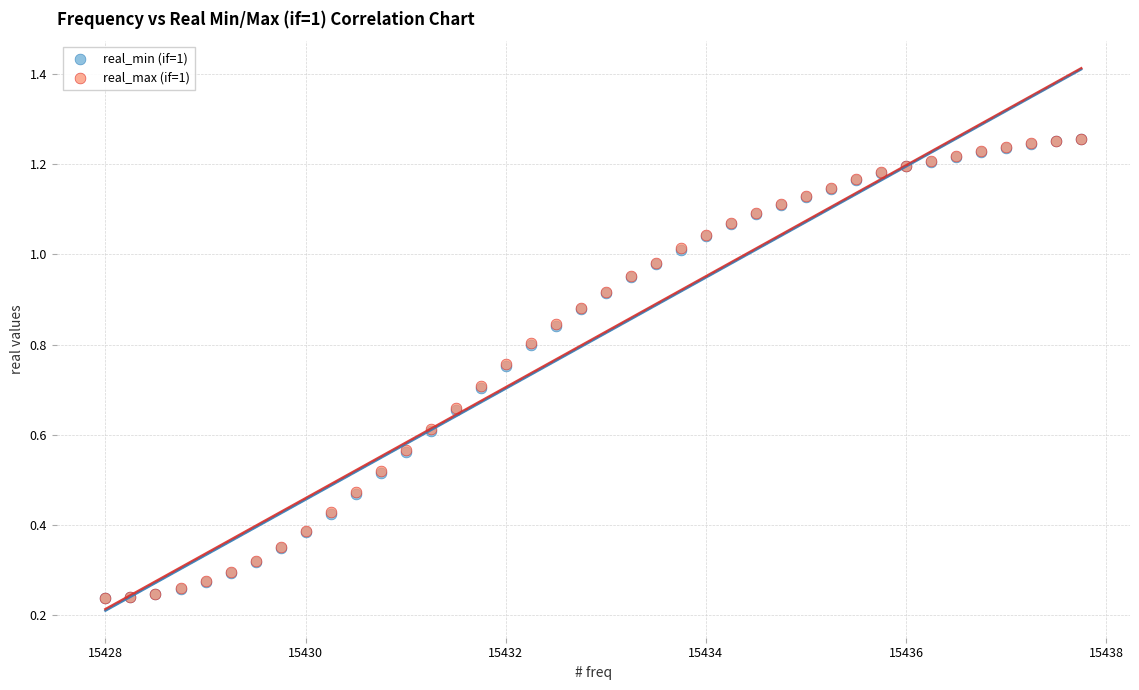

What are all the series names shown in the legend?

real_min (if=1), real_max (if=1)